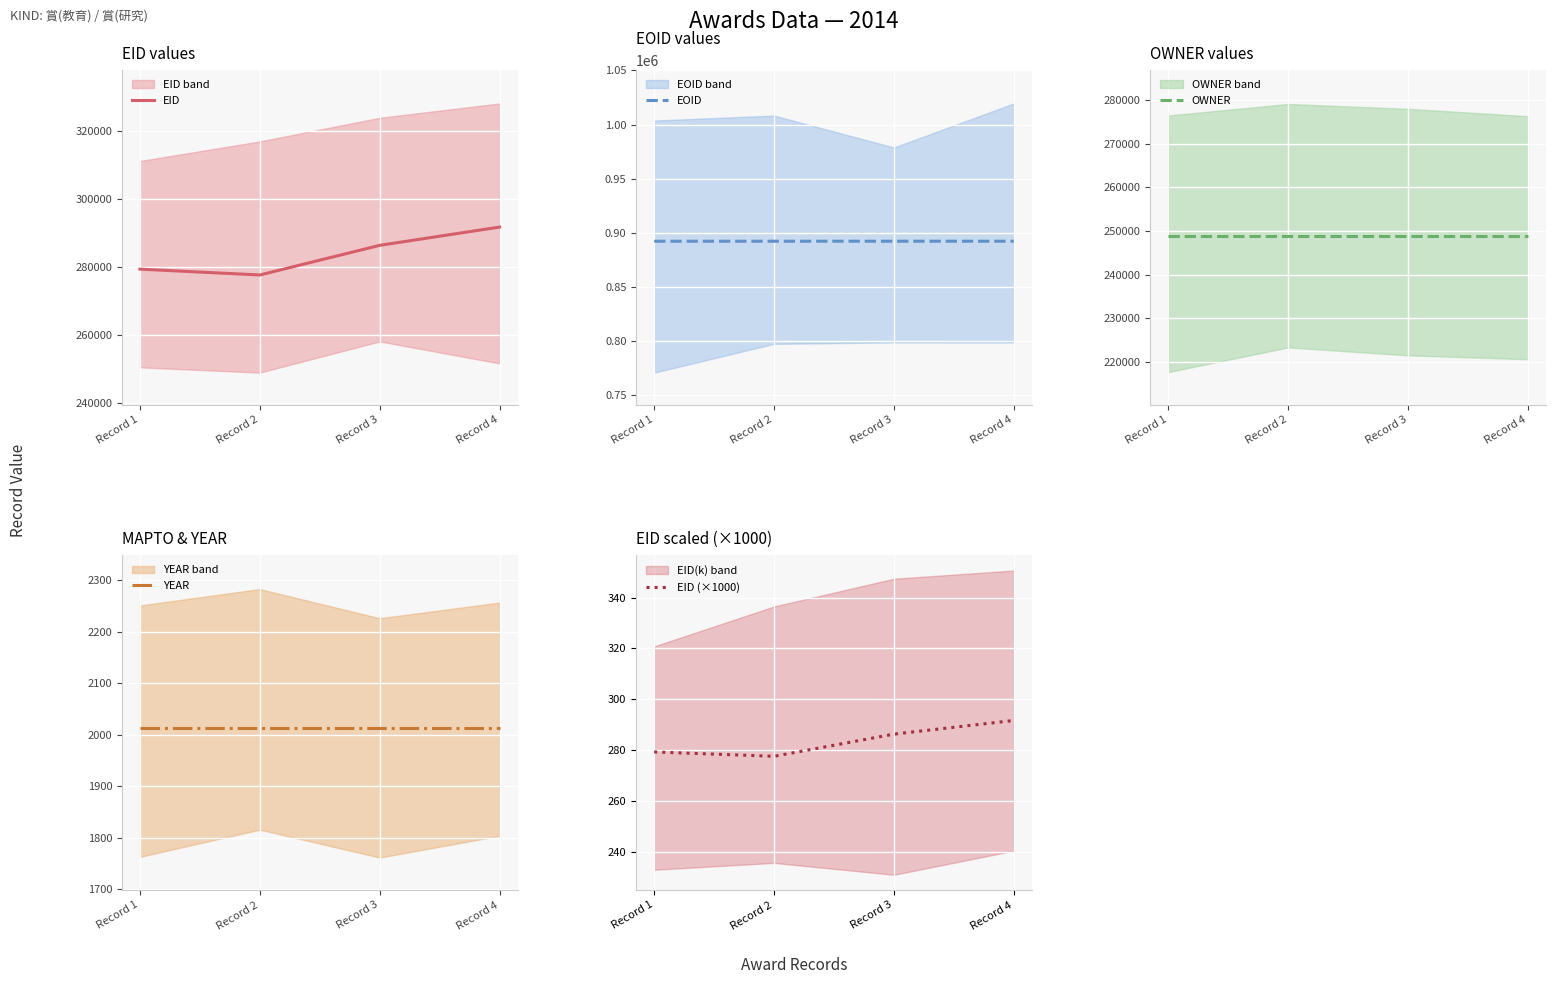

Is it true that EOID equals 1521959.5 at Record 3?

False